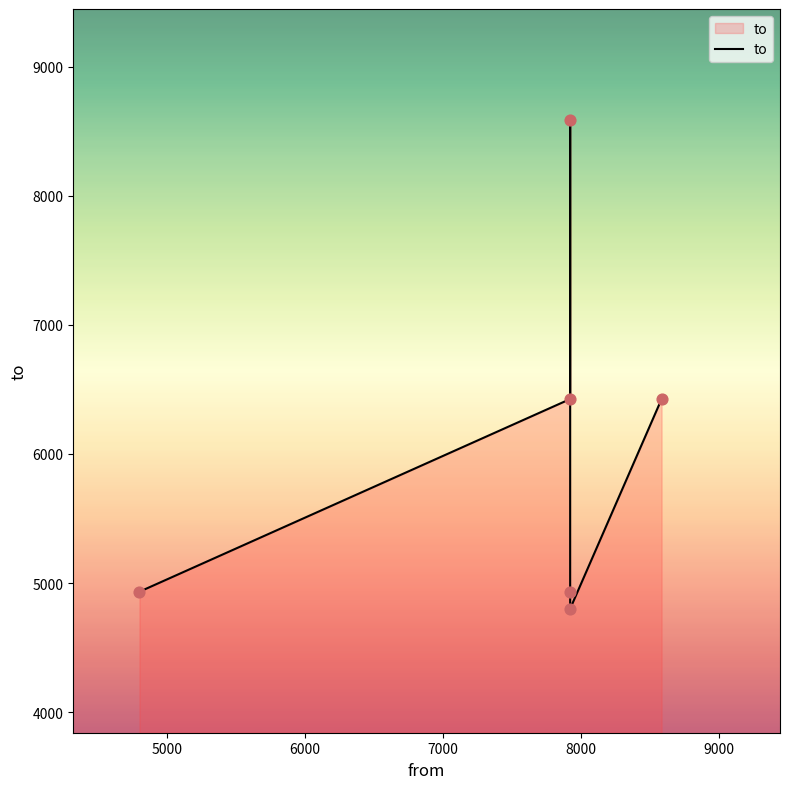

What is the ratio of the value at 6000 to the value at 8000?

1.8